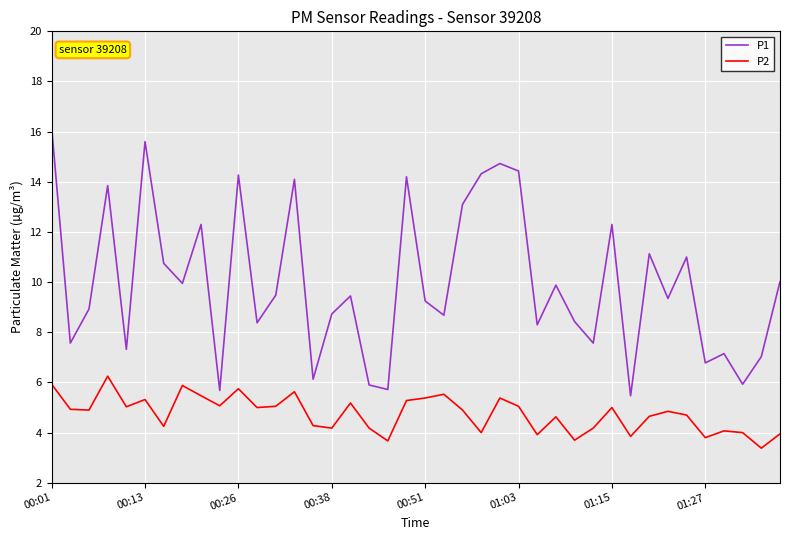

True or false: P2 and P1 intersect in this chart.

False